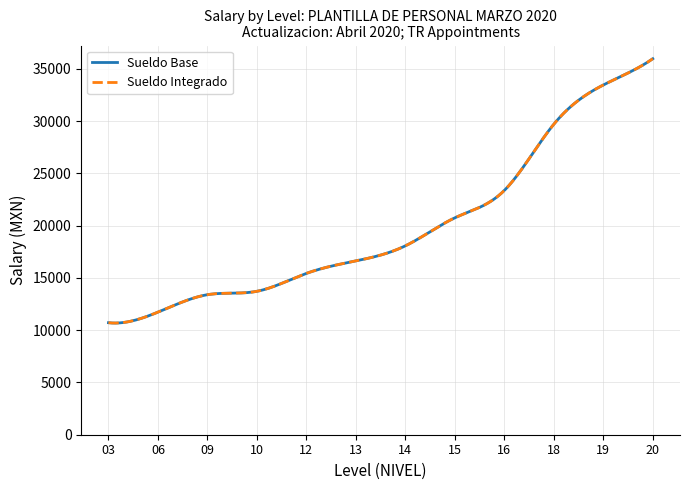

Is this an area chart (filled region under the line)?

No